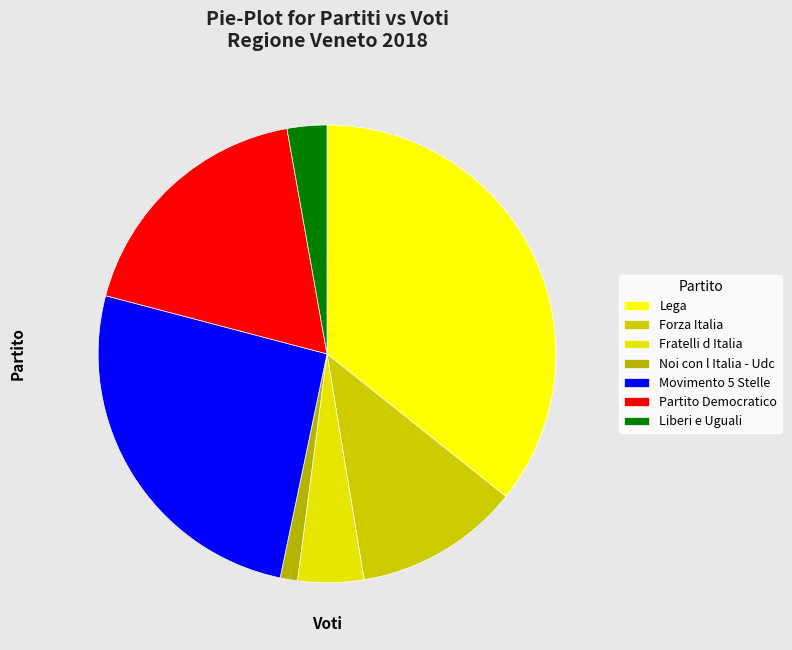

Does any single category account for the majority?

No